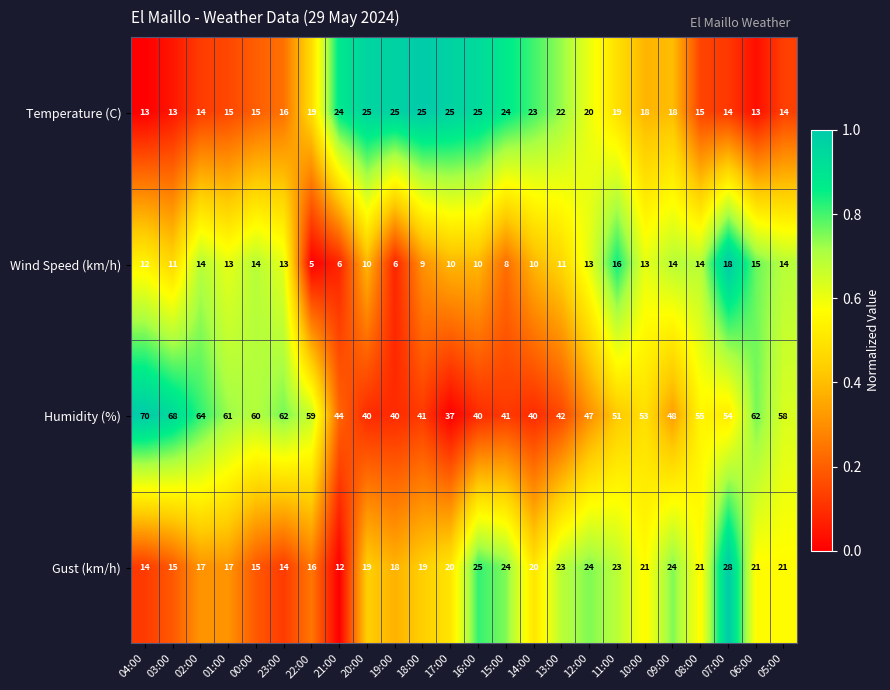

Which series changed the most between 22:00 and 14:00?

Humidity (%)